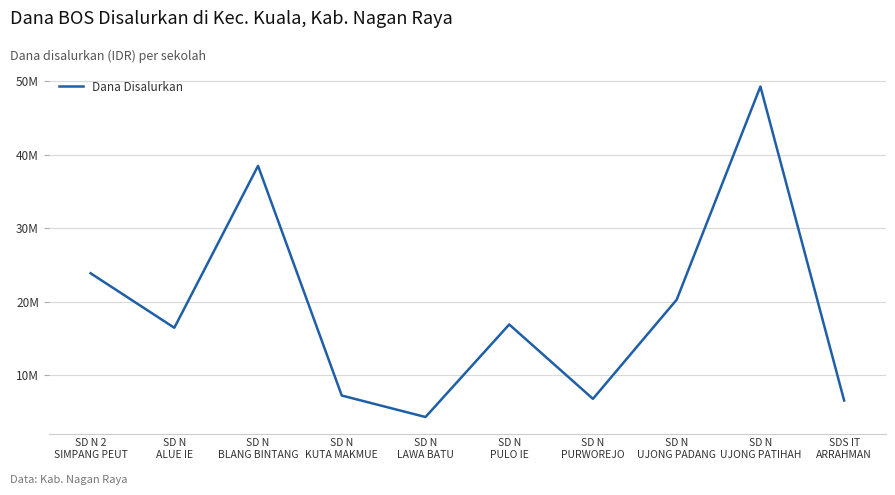

Rank the categories by value from lowest to highest.

SD N
LAWA BATU, SDS IT
ARRAHMAN, SD N
PURWOREJO, SD N
KUTA MAKMUE, SD N
ALUE IE, SD N
PULO IE, SD N
UJONG PADANG, SD N 2
SIMPANG PEUT, SD N
BLANG BINTANG, SD N
UJONG PATIHAH